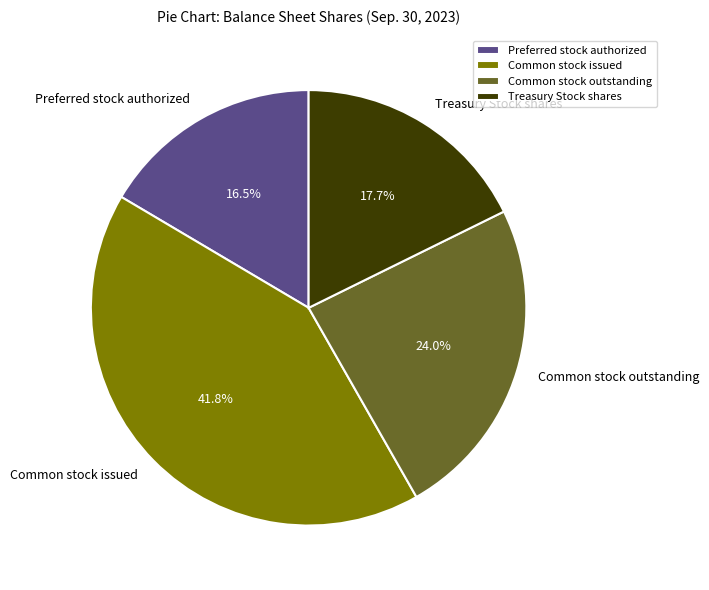

What is the total percentage of Common stock issued and Treasury Stock shares?

59.5%